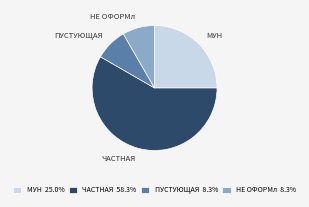

Do ЧАСТНАЯ and НЕ ОФОРМл together represent more than half of the pie?

Yes